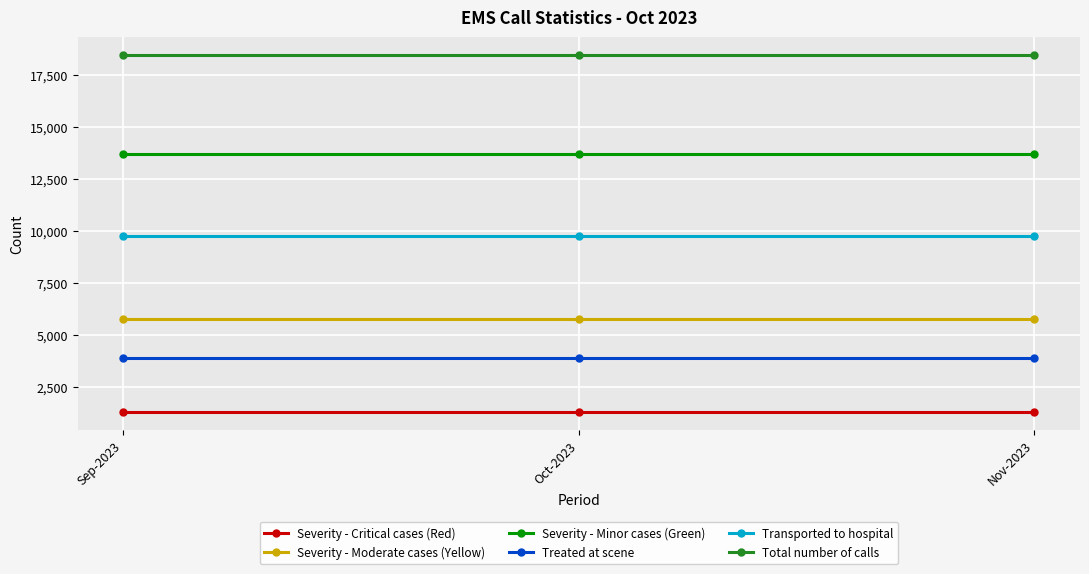

What is the sum of all Treated at scene values?

11667